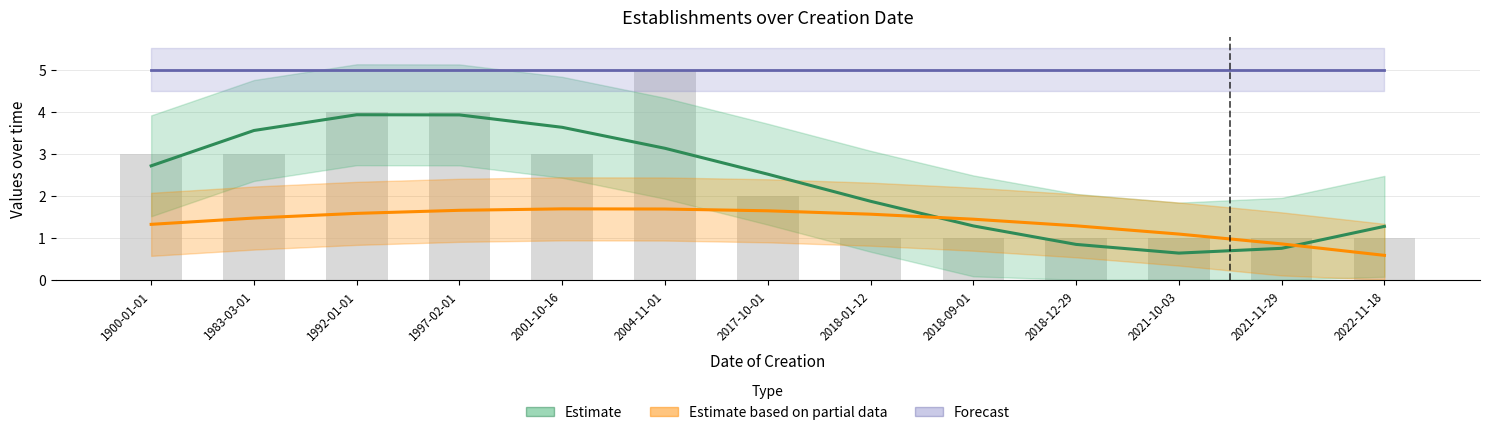

Which series changed the most between 1997-02-01 and 2001-10-16?

Estimate